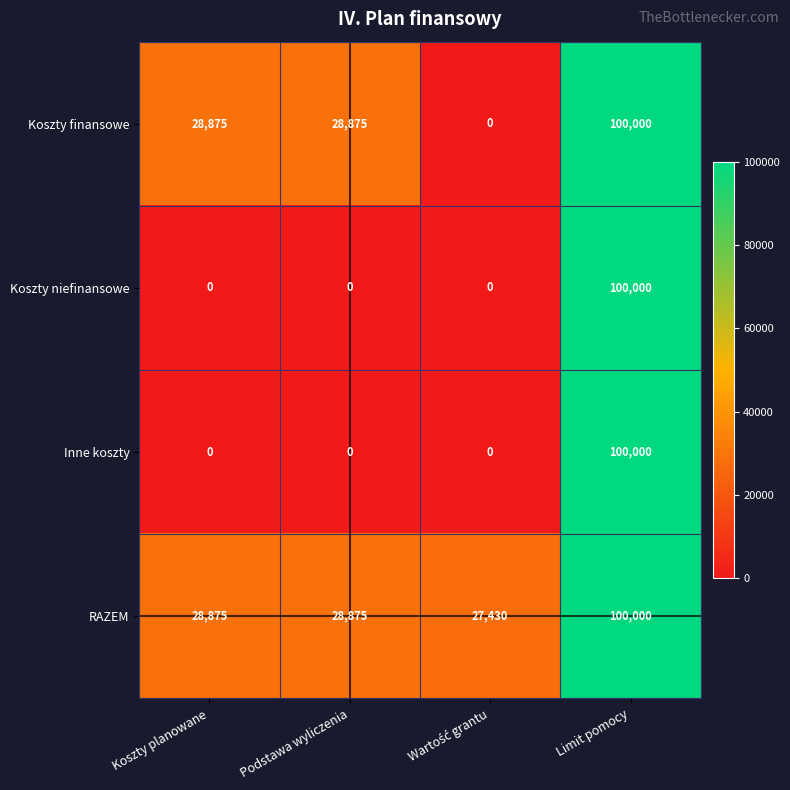

Reading left to right, extract all data points from this chart.

Koszty finansowe: 28875	28875	0	100000
Koszty niefinansowe: 0	0	0	100000
Inne koszty: 0	0	0	100000
RAZEM: 28875	28875	27430	100000